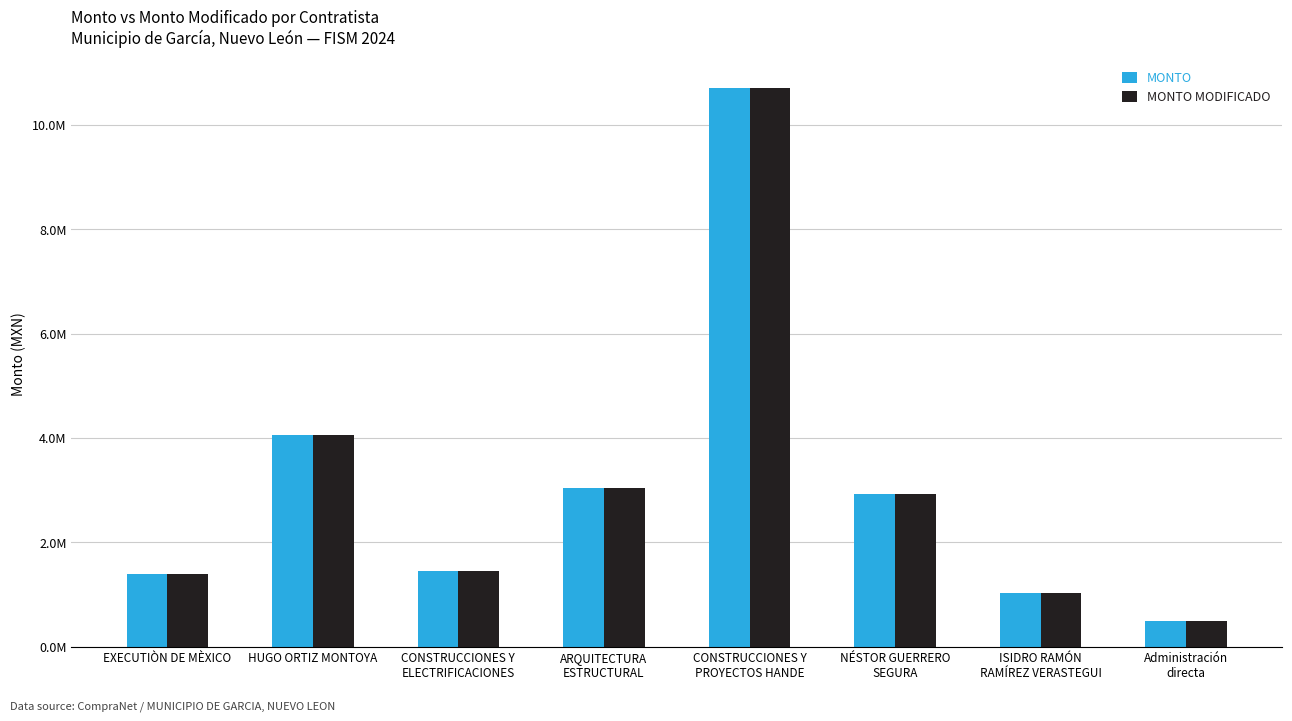

What is the sum of all MONTO values?

25095197.9